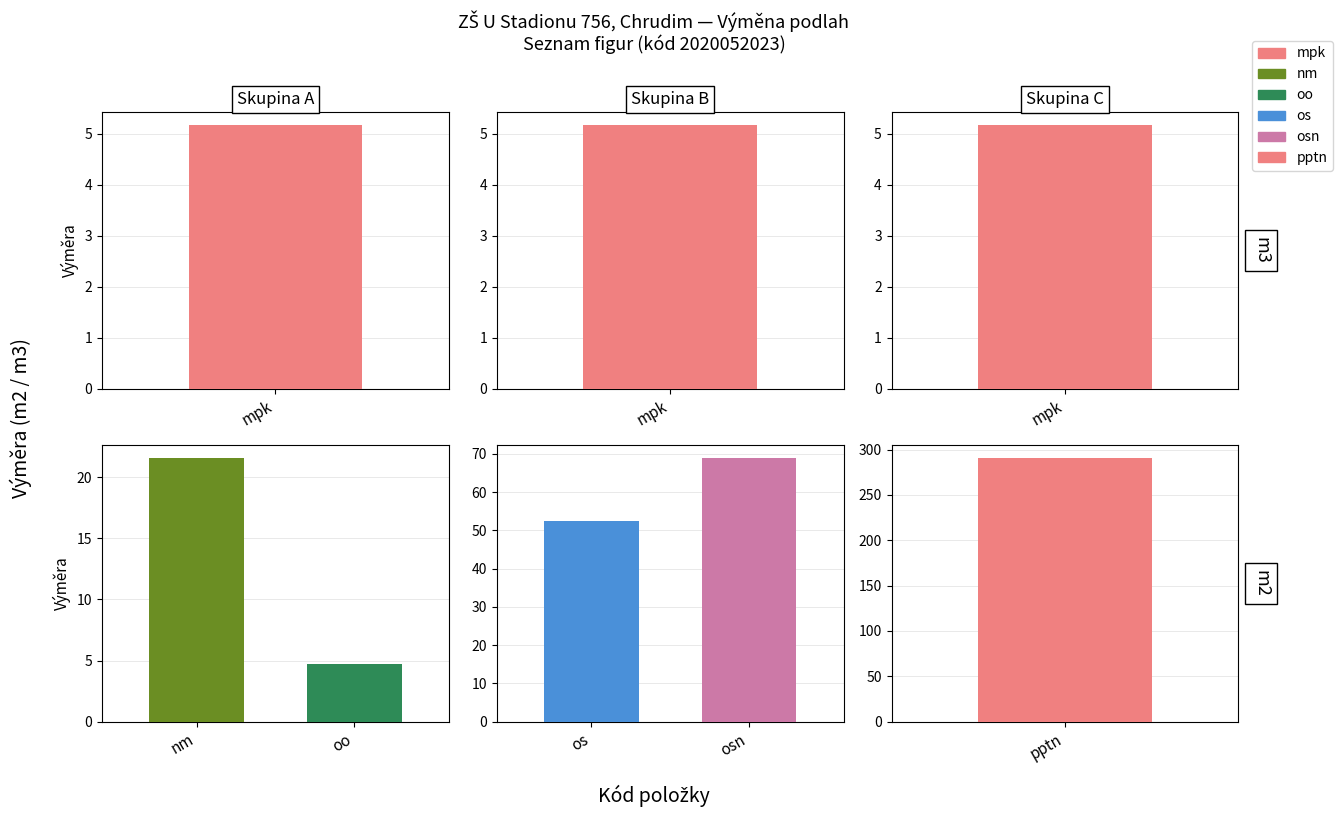

What is the label of the 3rd bar from the right?

mpk